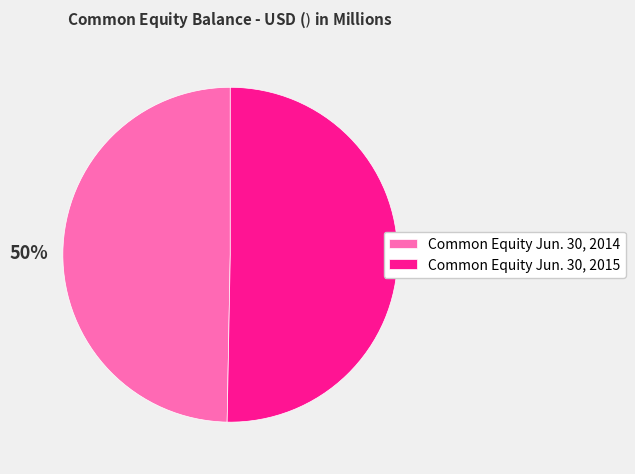

How many slices are in this pie chart?

2